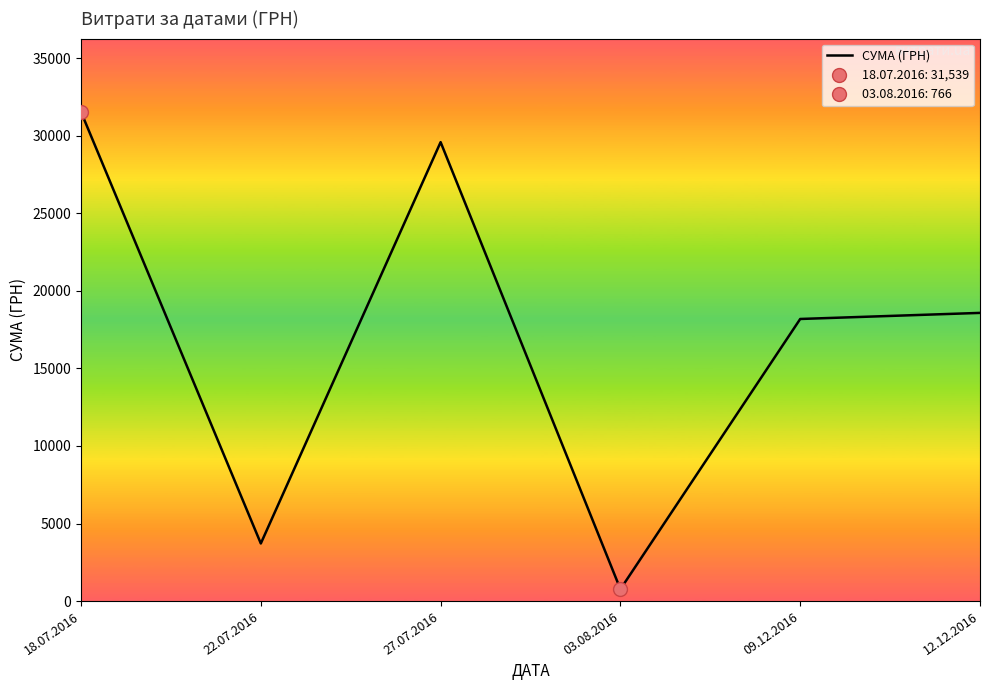

Reading right to left, extract all data points from this chart.

18582.0	18190.0	766.5	29593.0	3714.5	31539.0